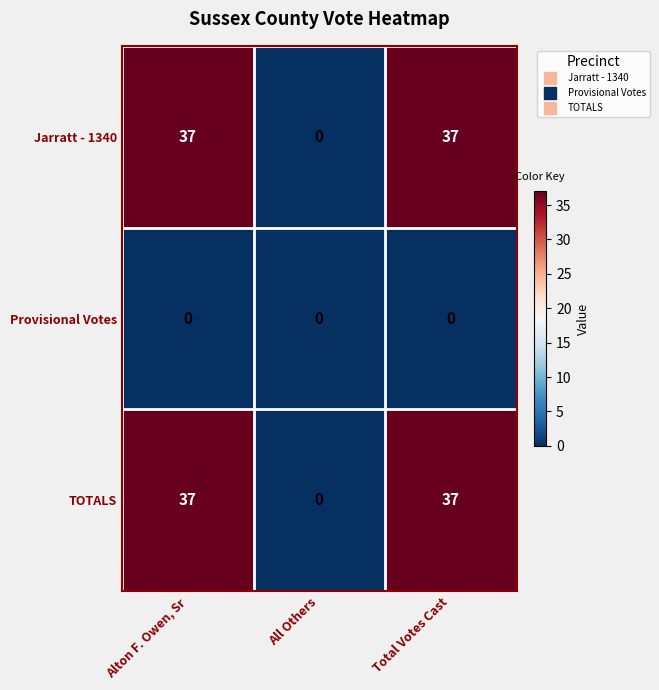

Reading left to right, transcribe all the data shown in this chart.

Jarratt - 1340: 37	0	37
Provisional Votes: 0	0	0
TOTALS: 37	0	37